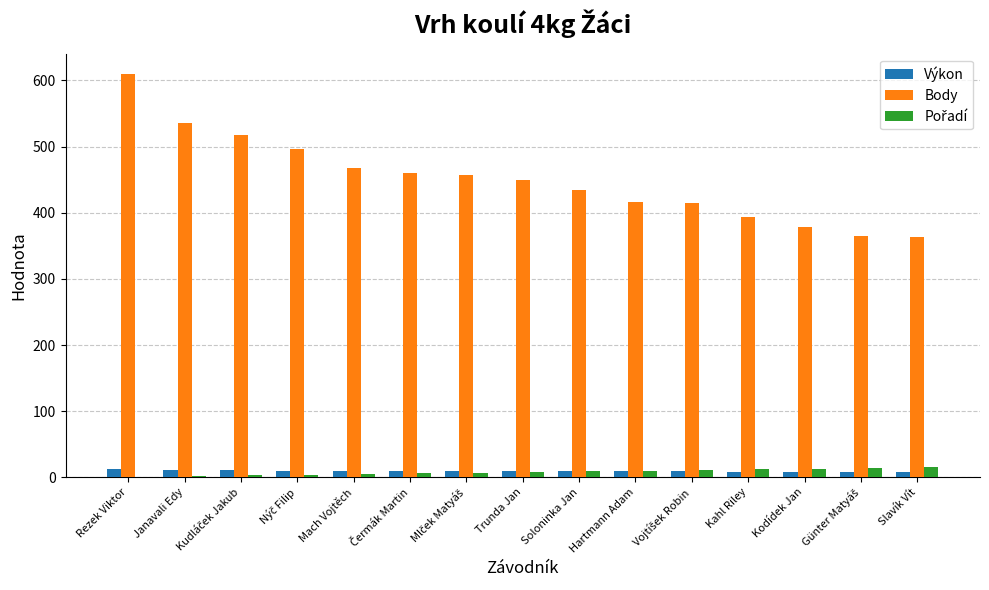

Which series has the largest total across all categories?

Body